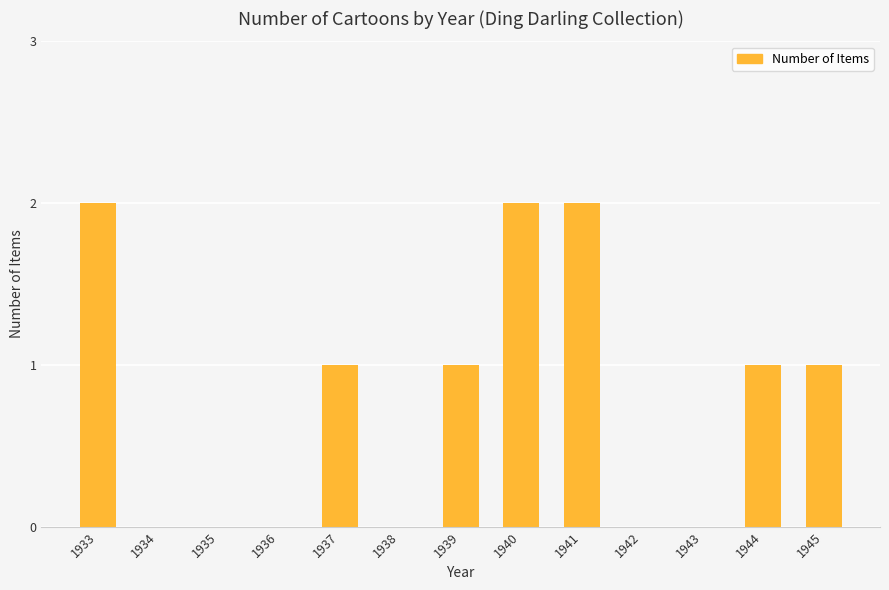

What is the change in value from 1936 to 1937?

+1